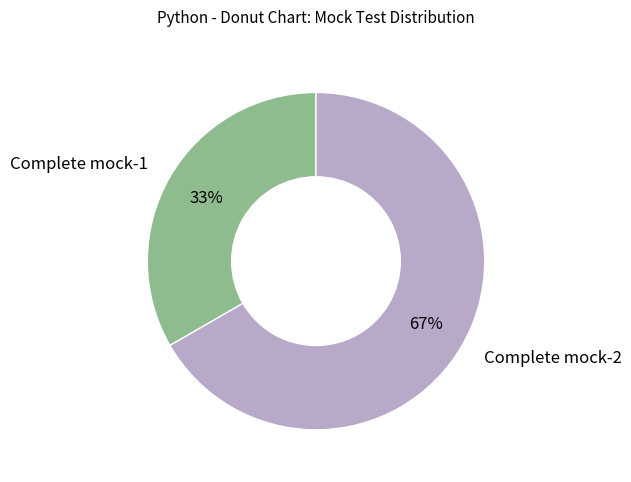

Count the number of slices in the pie.

2